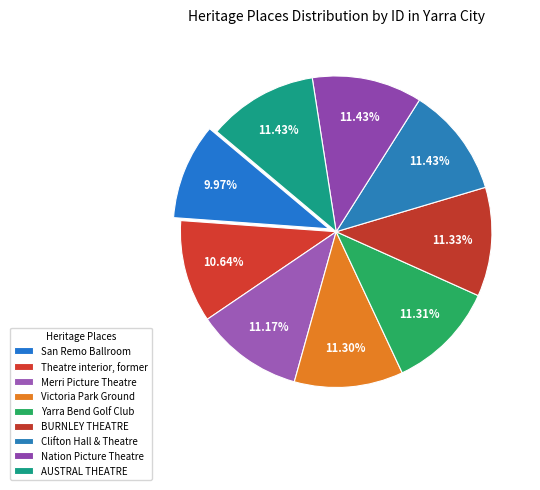

Rank the categories by value from lowest to highest.

San Remo Ballroom, Theatre interior, former, Merri Picture Theatre, former, Victoria Park football ground, Yarra Bend Golf Club House, BURNLEY THEATRE (FORMER), Clifton Hall & Clifton Picture Theatre, Nation Picture Theatre, former, AUSTRAL PICTURE THEATRE (FORMER)